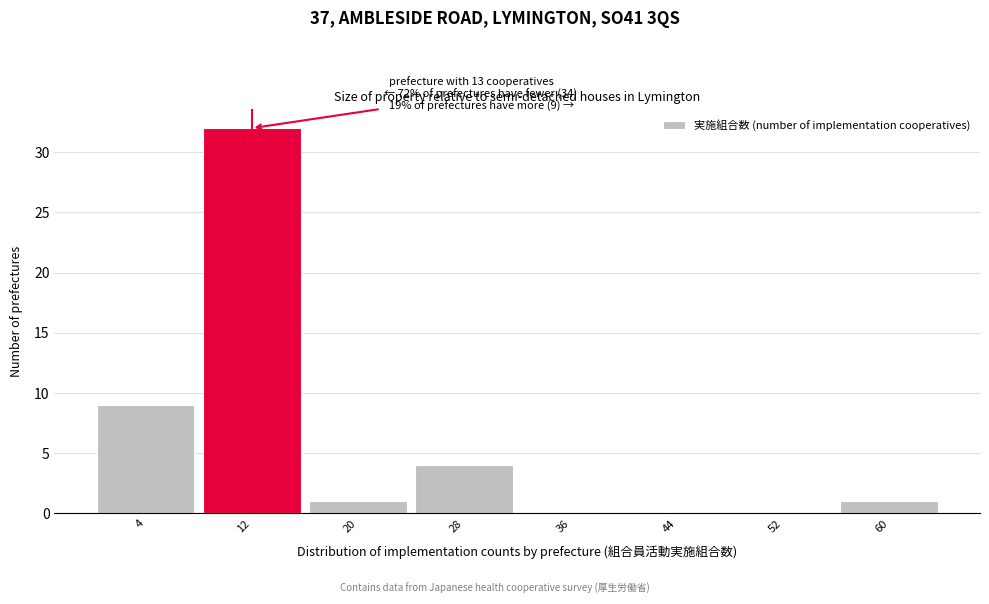

Which range on the x-axis has the tallest bar?

8 to 16